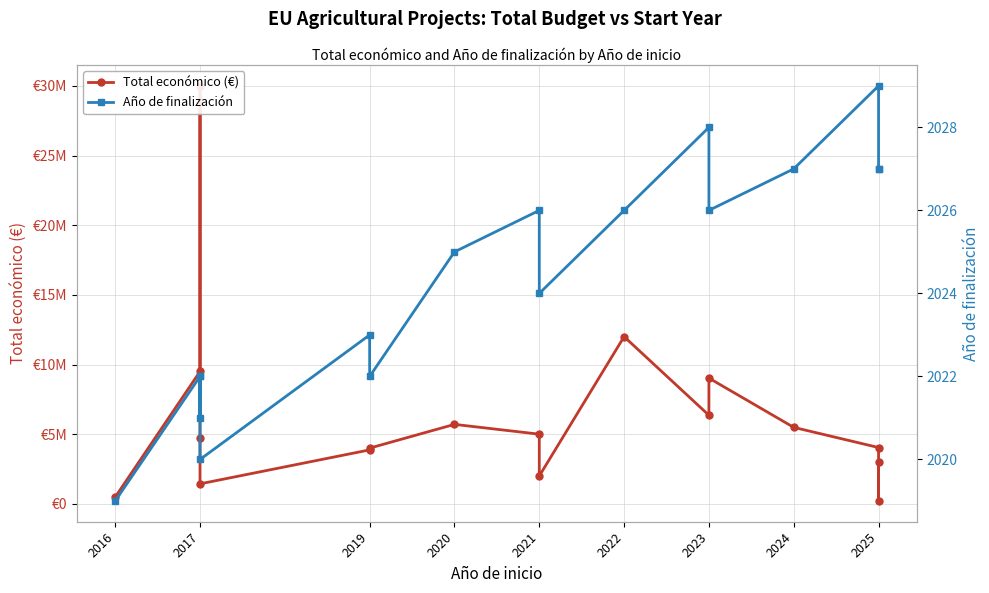

What is the difference between the second highest and minimum values in the Total económico (€) series?

11793018